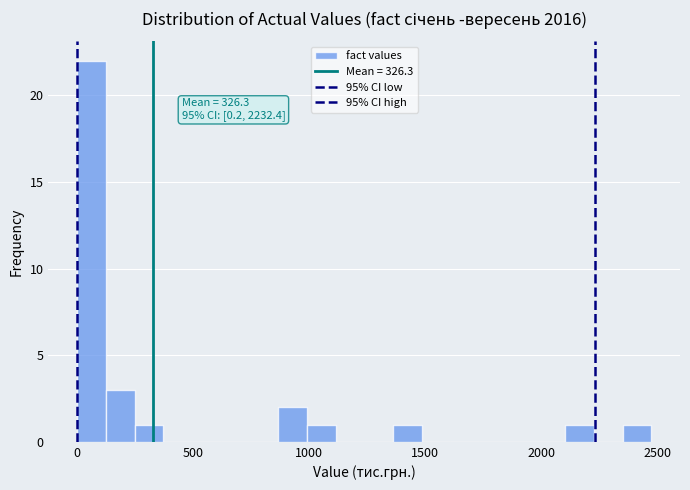

Read against the x-axis, roughly where is the centre of the tallest bar?

50